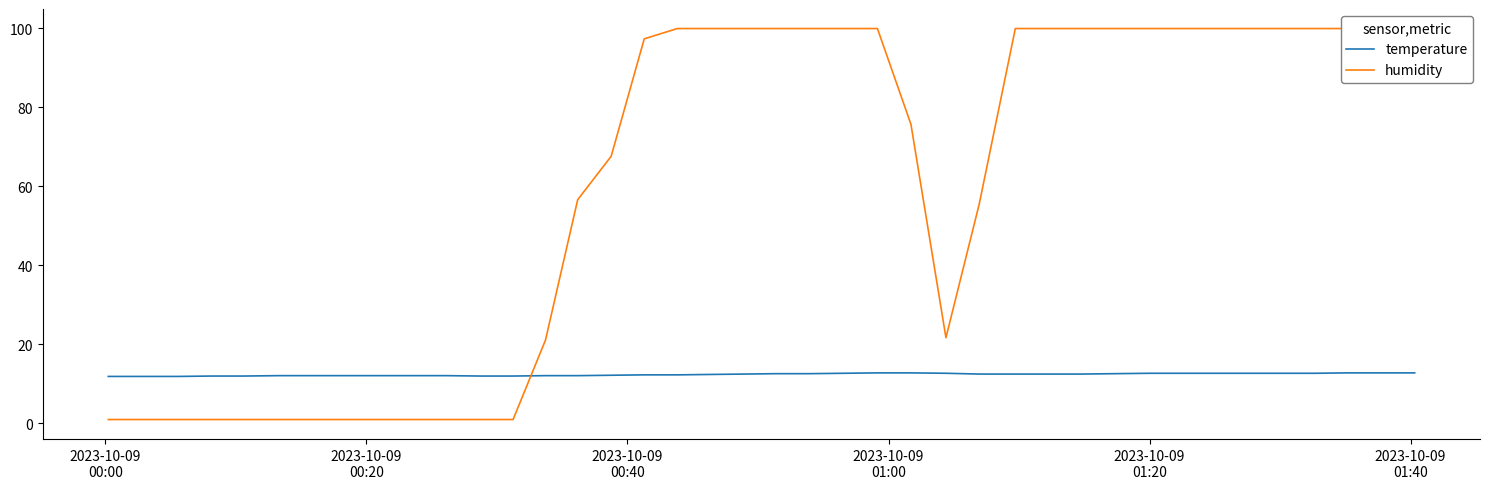

Which series has the largest range (max minus min)?

humidity